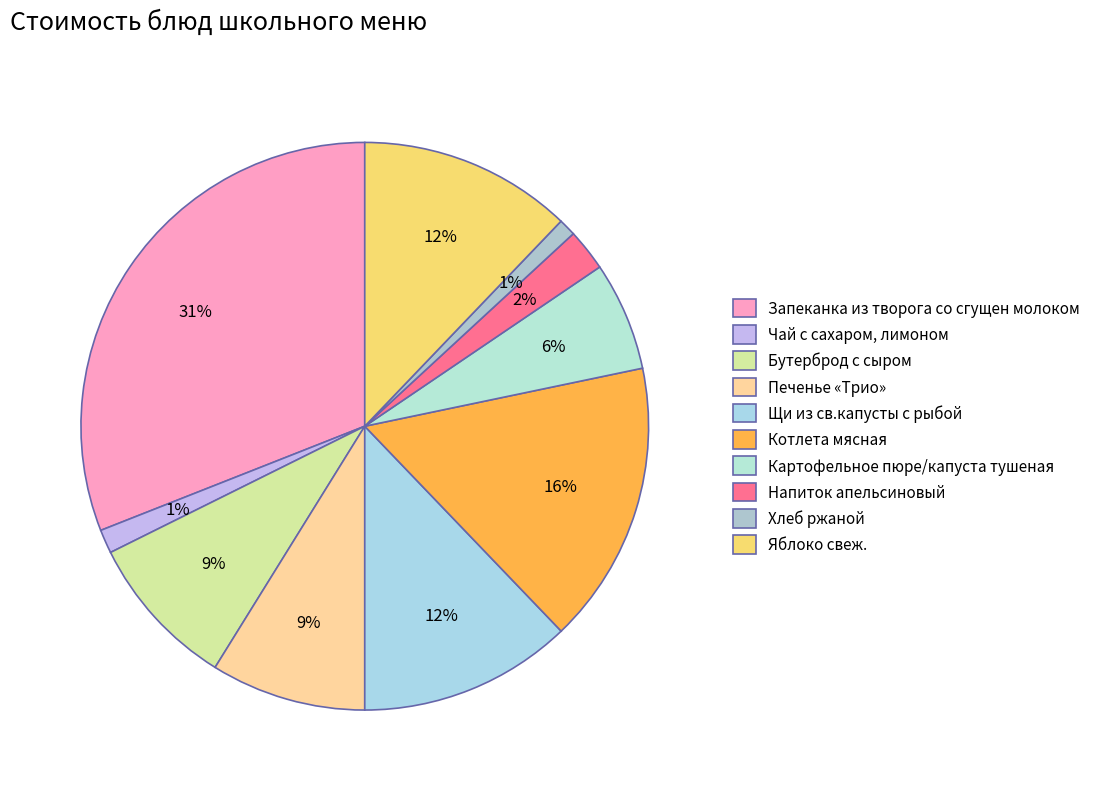

Which slice is the smallest?

Хлеб ржаной